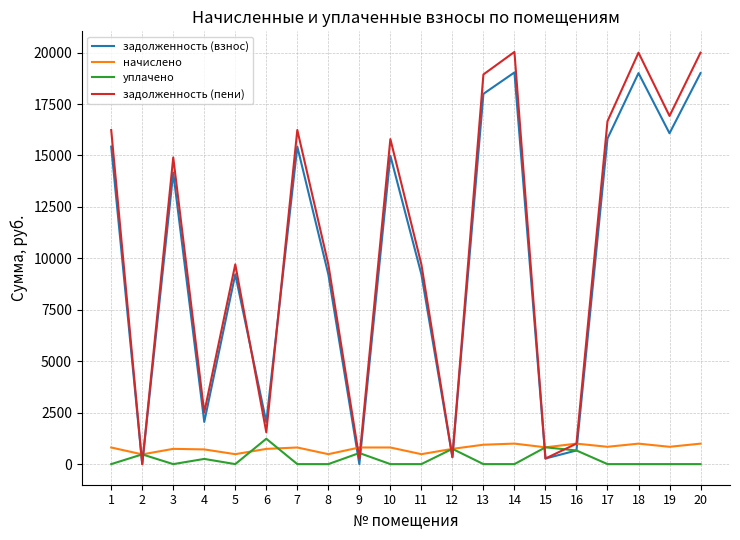

At which category does задолженность (взнос) reach its first local peak?

3